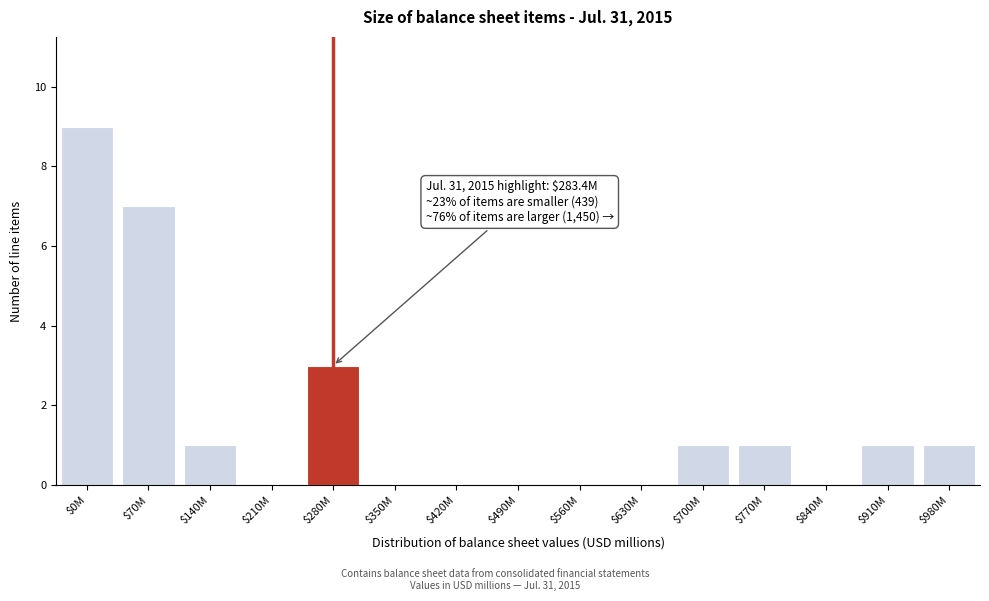

Where is the data nearest to the value 4?

$280M